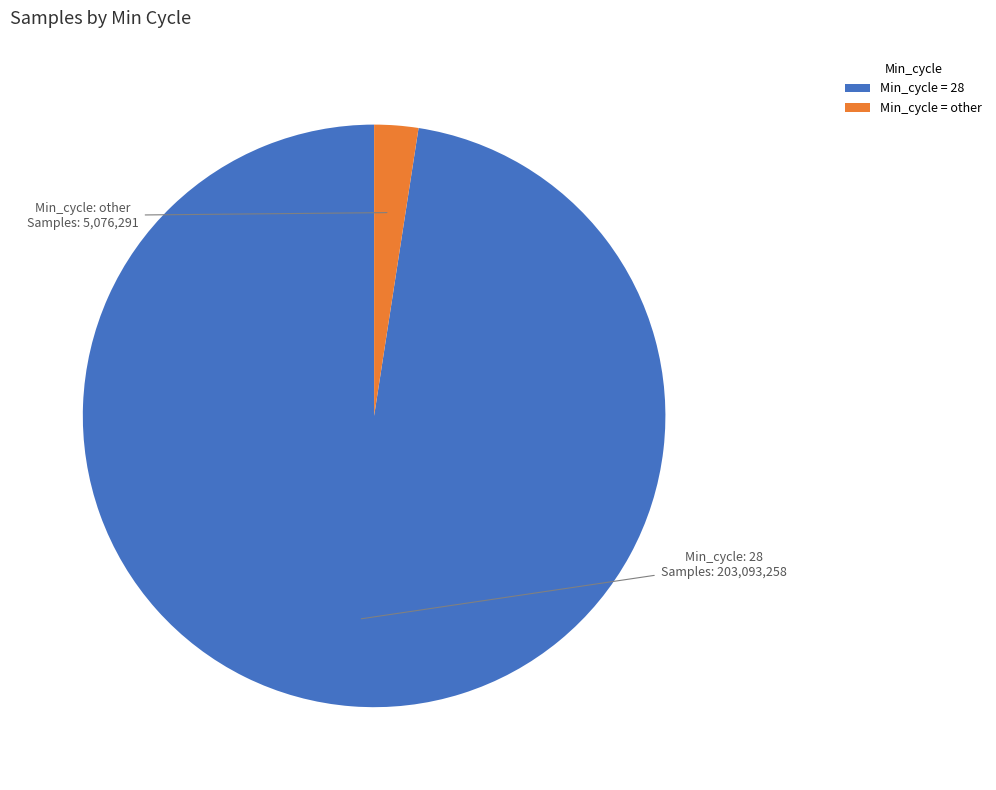

Is there a majority slice in this chart?

Yes